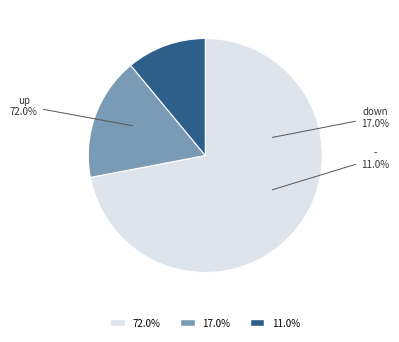

Is it true that - is 1% of the pie?

False